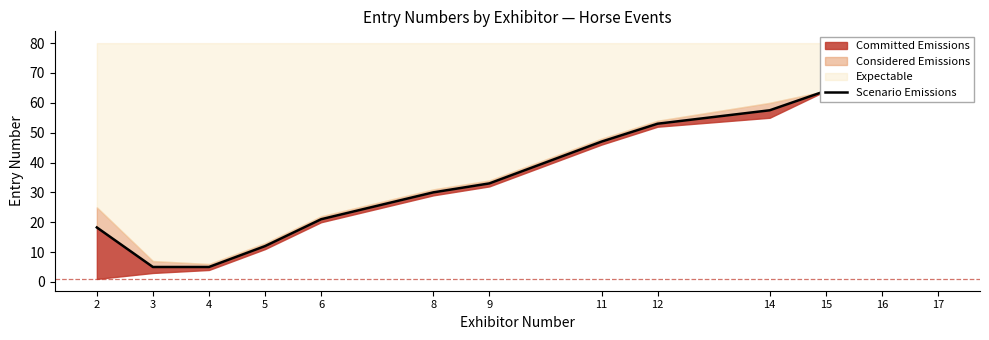

Is it true that the value at 6 is 10.2?

False